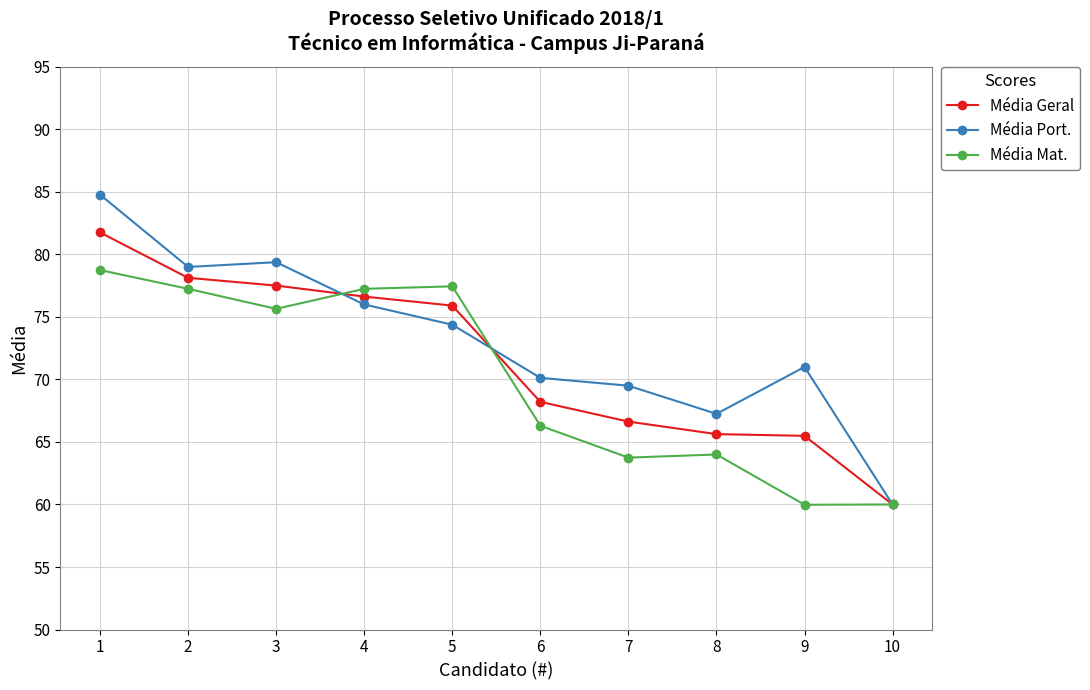

List the series in order of their peak value, highest first.

Média Port., Média Geral, Média Mat.